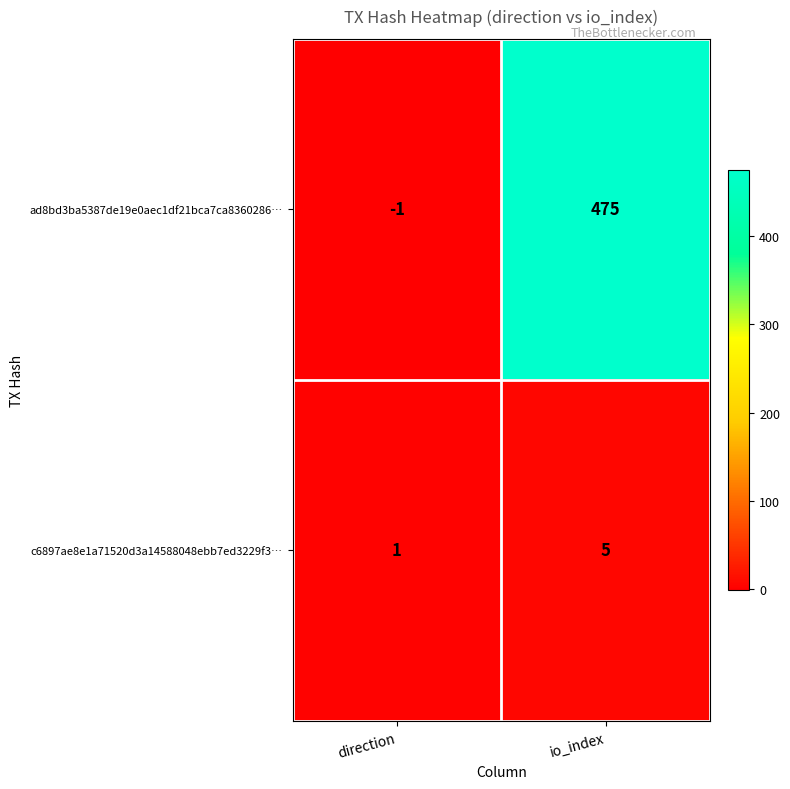

The c6897ae8e1a71520d3a14588048ebb7ed3229f3… series shows 1 at direction. True or false?

True